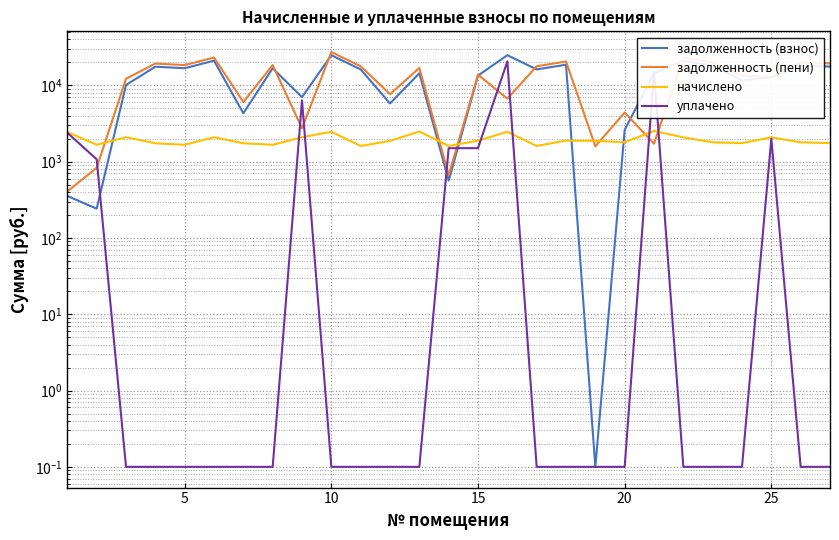

Which series has the largest range (max minus min)?

задолженность (пени)